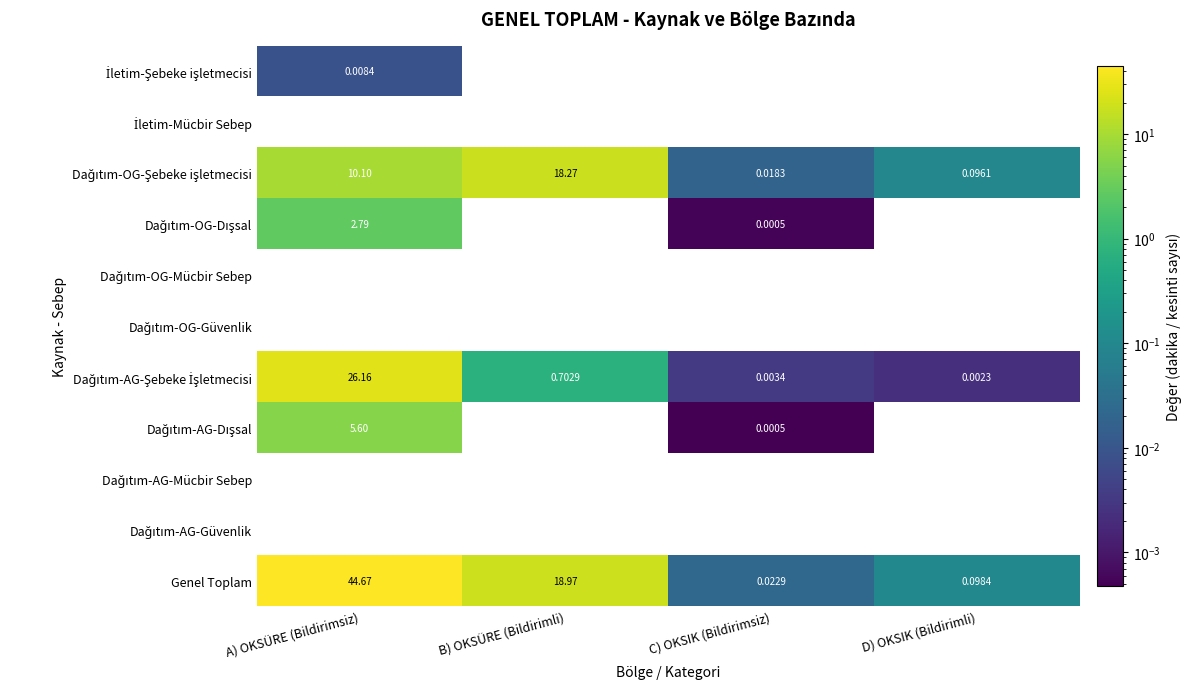

At how many categories does at least one series exceed 14?

2